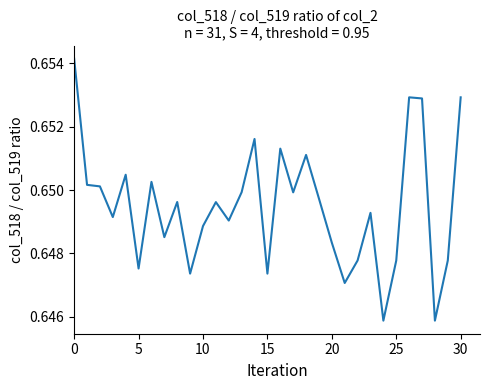

What is the greatest value displayed?

0.7